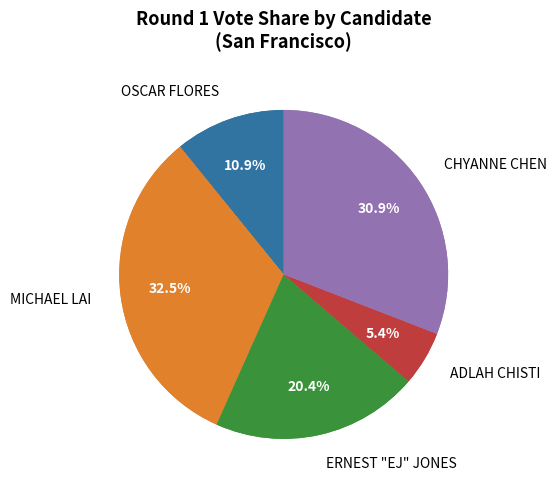

How many slices are in this pie chart?

5